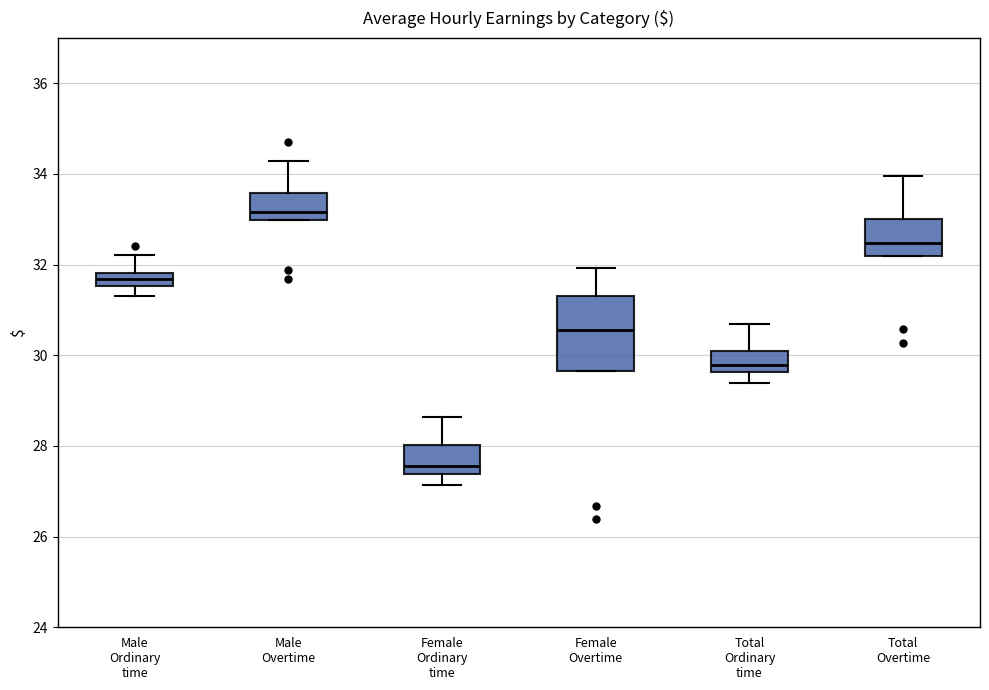

Which box has the lowest median line?

Female Ordinary time